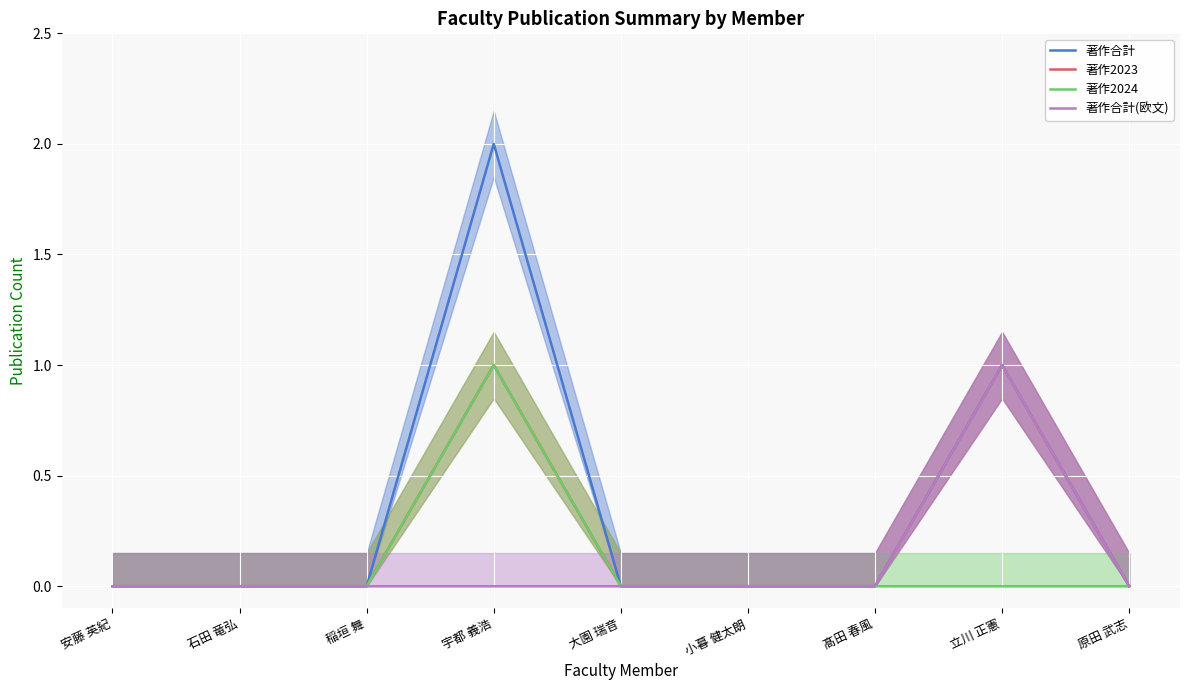

List the series in order of their peak value, lowest first.

著作2023, 著作2024, 著作合計(欧文), 著作合計